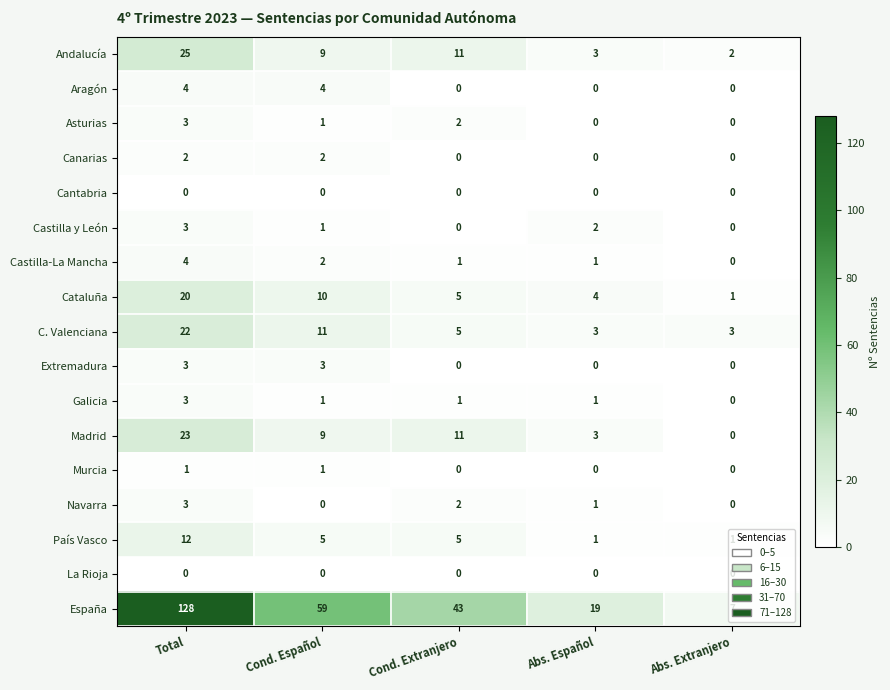

How many Canarias values are between 0 and 2?

5